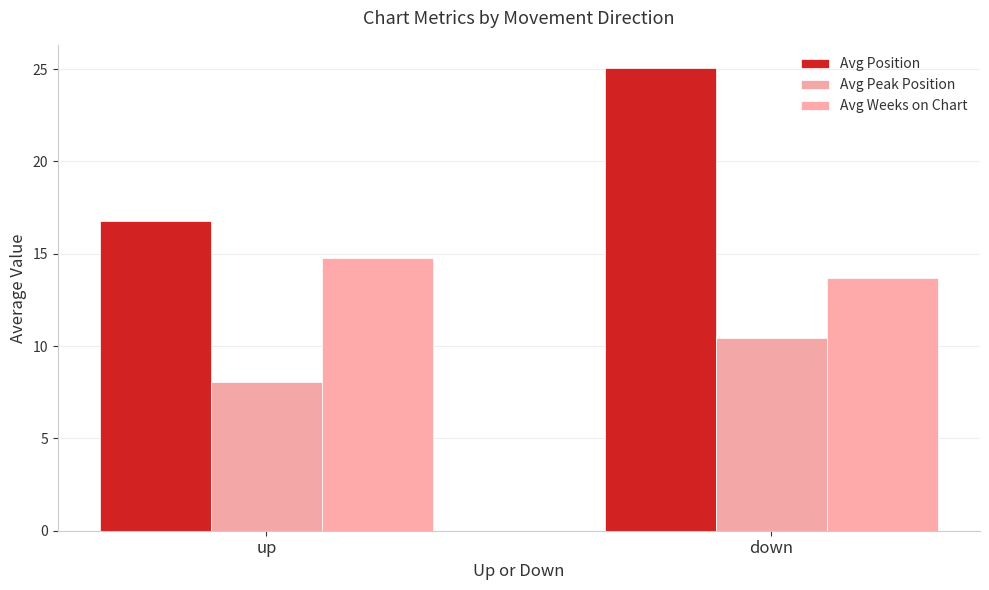

How many bars are there in total?

6